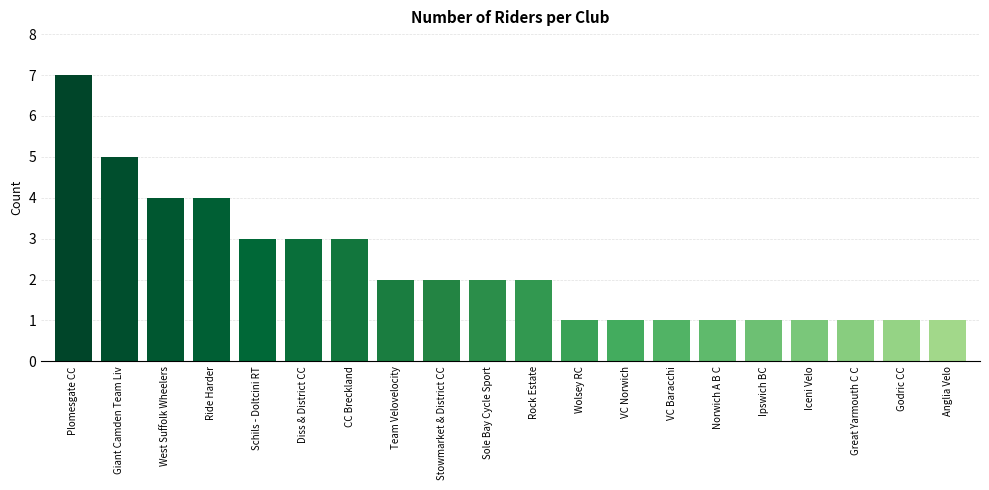

Count the values in the range 1 to 3.

16